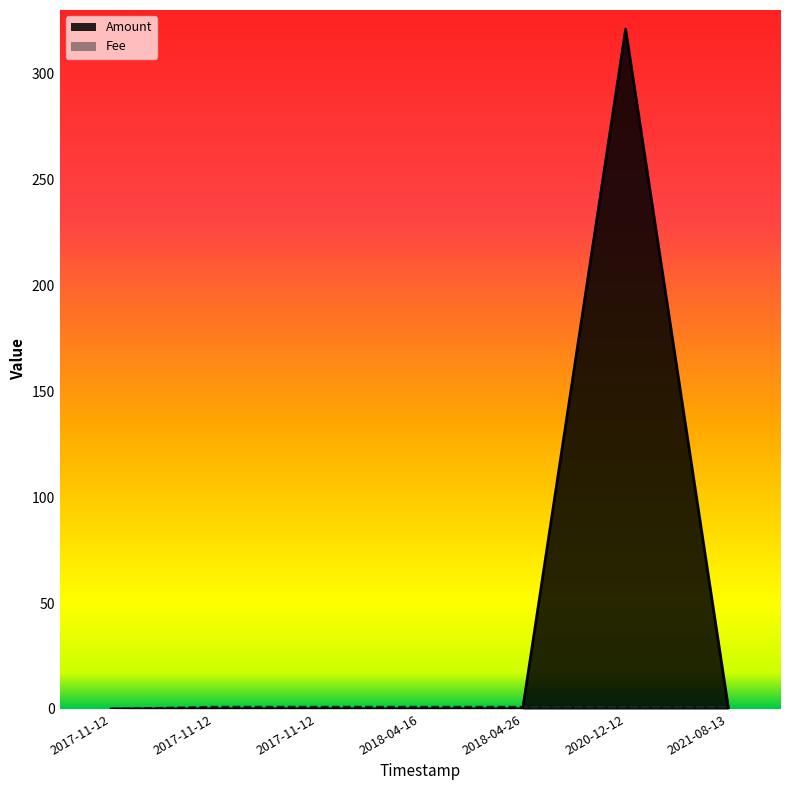

At which category is the sum across all series the highest?

2020-12-12